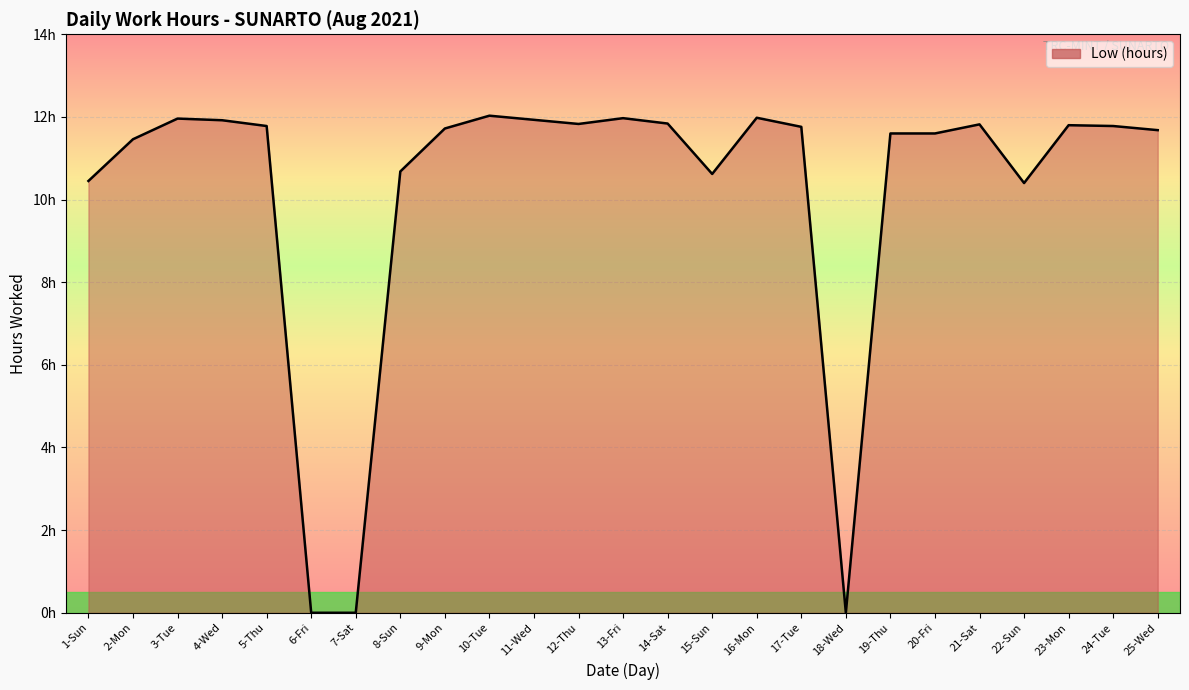

Does the chart have visible grid lines?

Yes